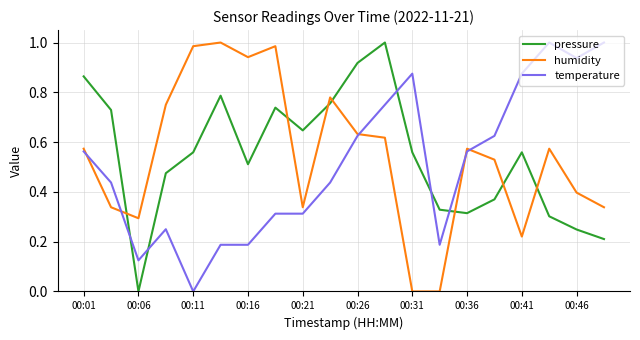

Is this an area chart (filled region under the line)?

No